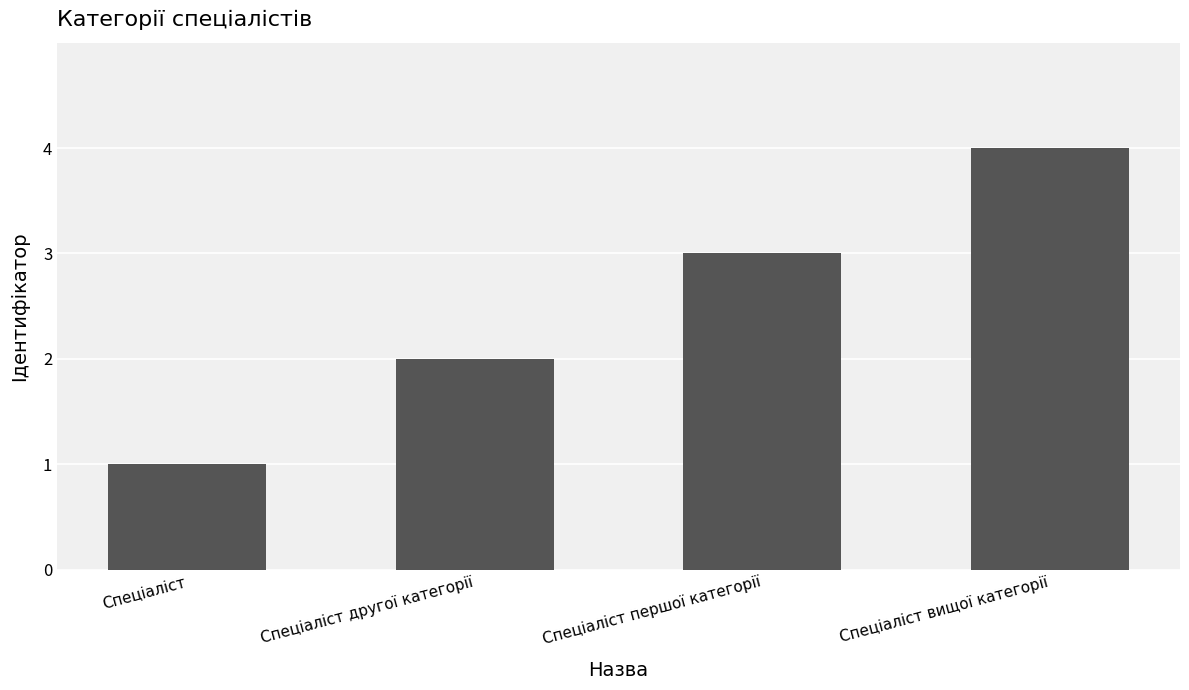

Which label corresponds to the largest value in the chart?

Спеціаліст вищої категорії